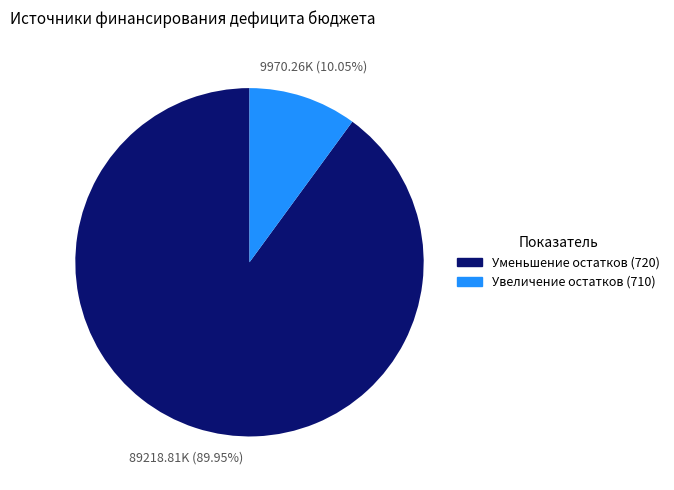

Is there a majority slice in this chart?

Yes